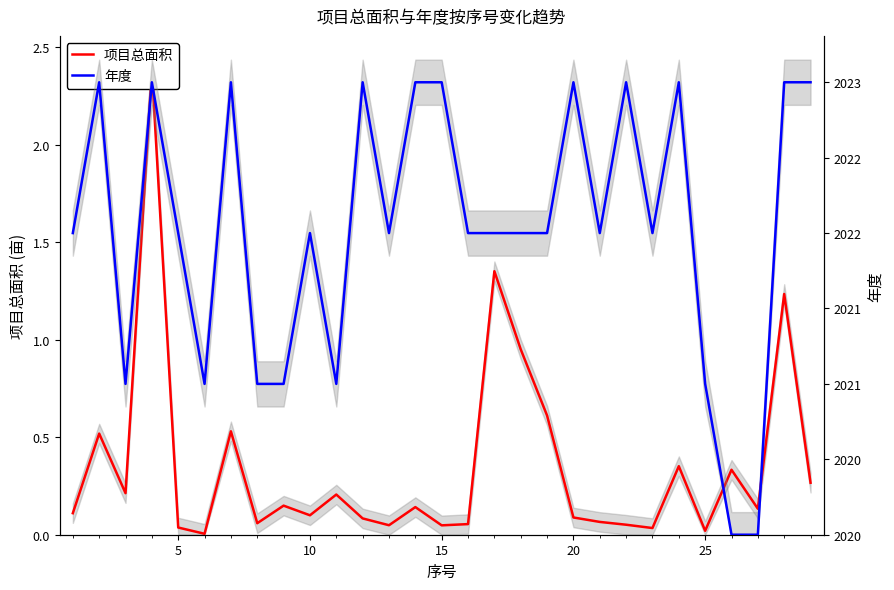

Is this an area chart (filled region under the line)?

No